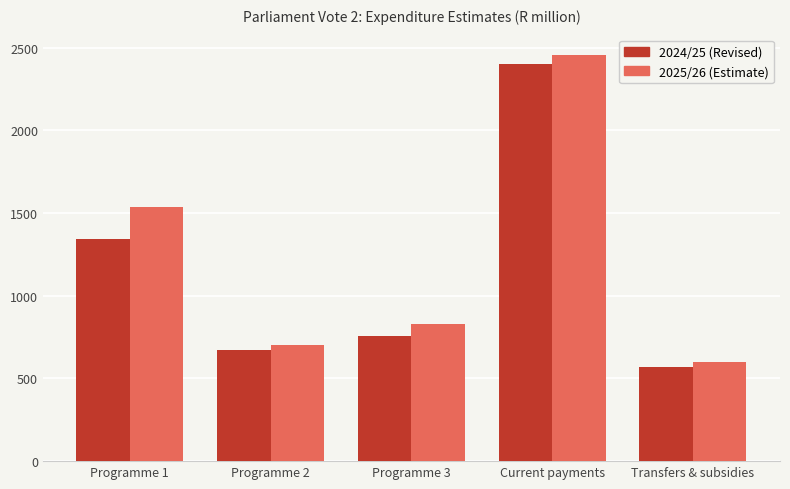

Read the 2025/26 (Estimate) value at Transfers & subsidies.

600.3